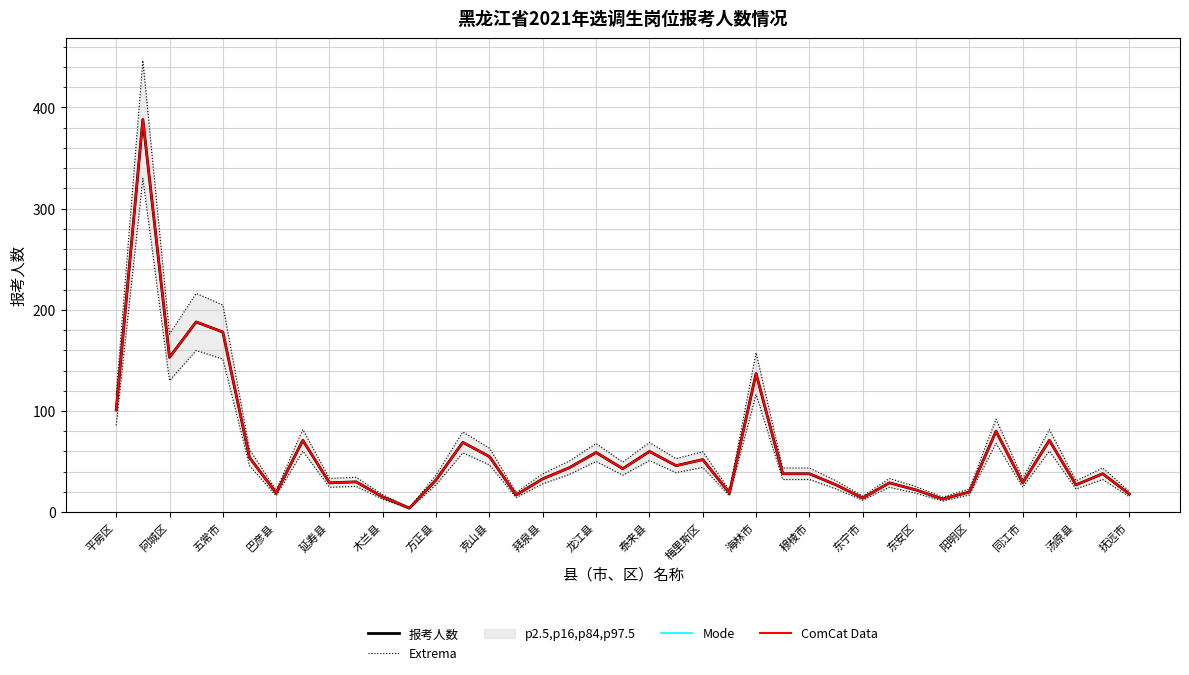

True or false: 报考人数 has more than 2 points higher than both neighbors.

True